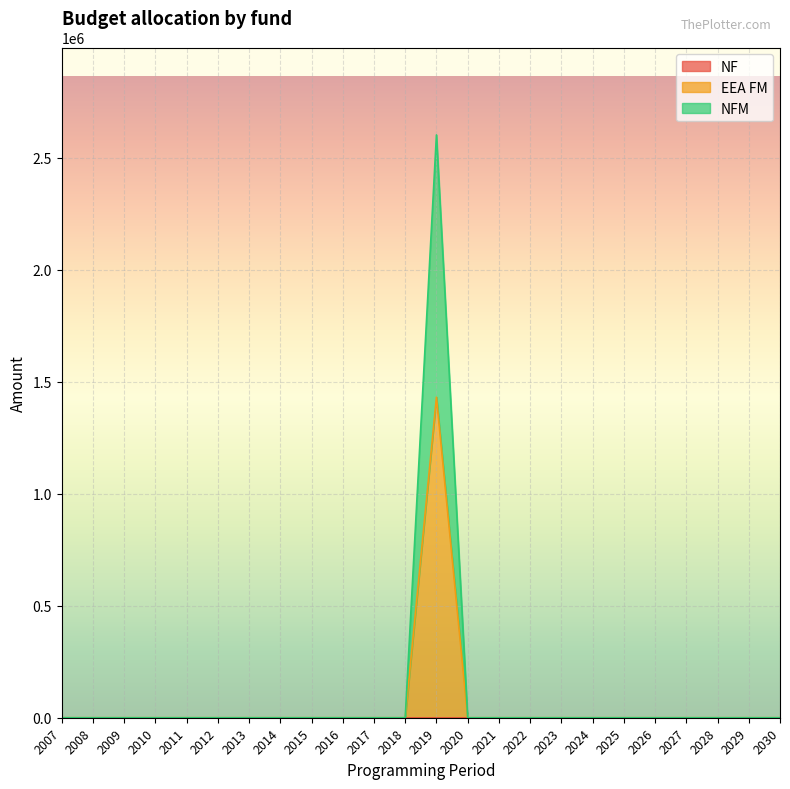

At 2024, list the series in order from largest to smallest.

EEA FM, NFM